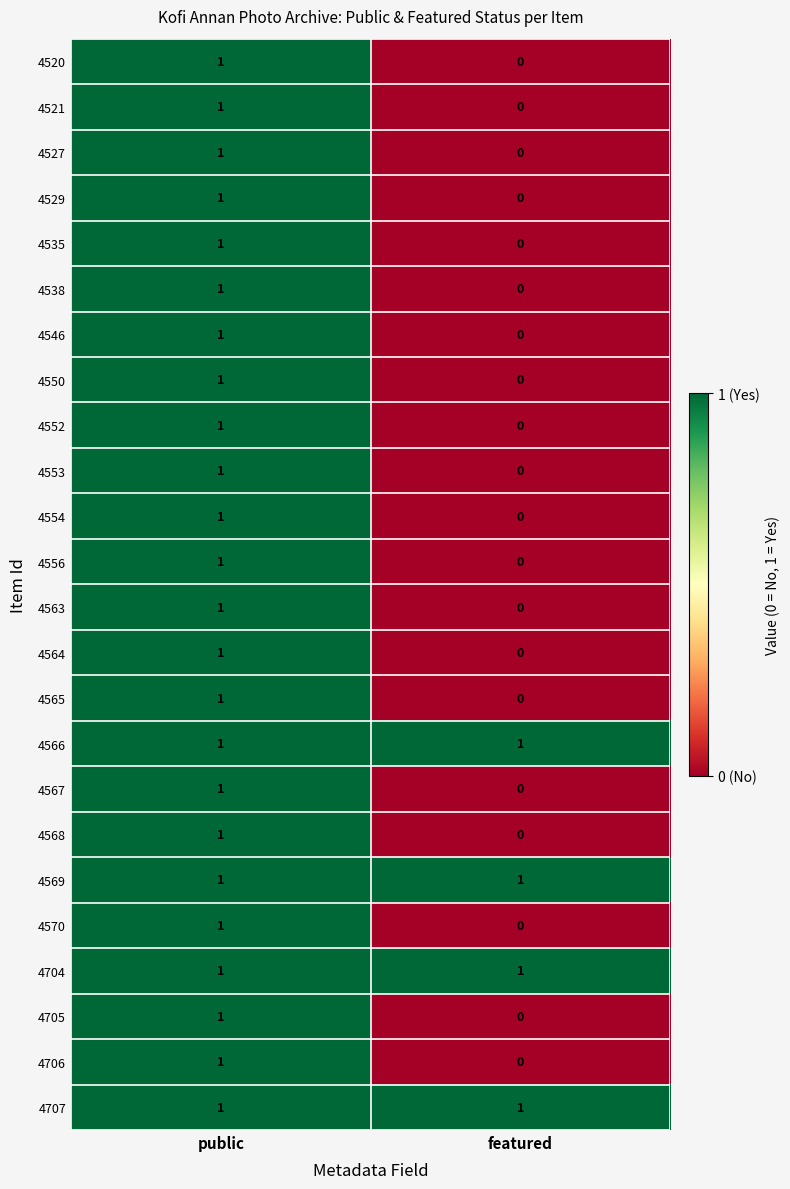

What is the total value across all series at featured?

4